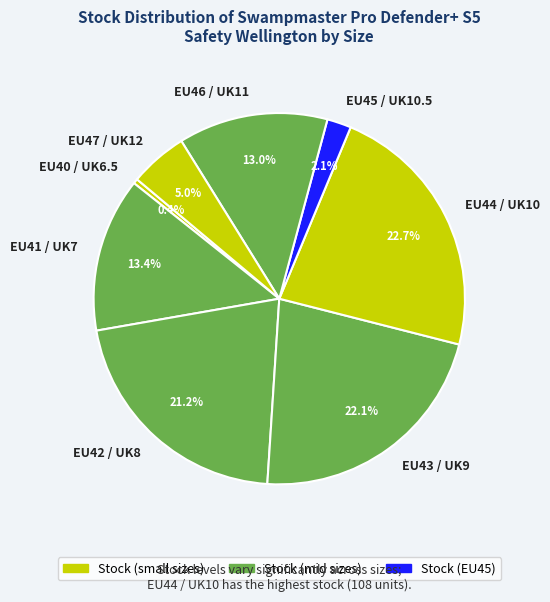

Does any single category account for the majority?

No